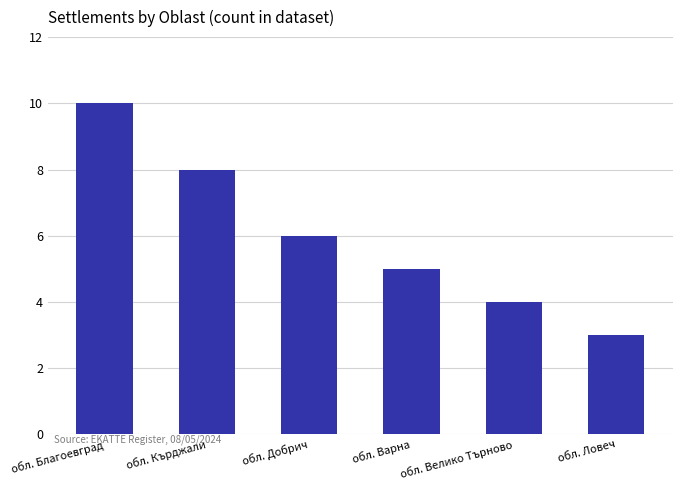

Which label corresponds to the smallest value in the chart?

обл. Ловеч